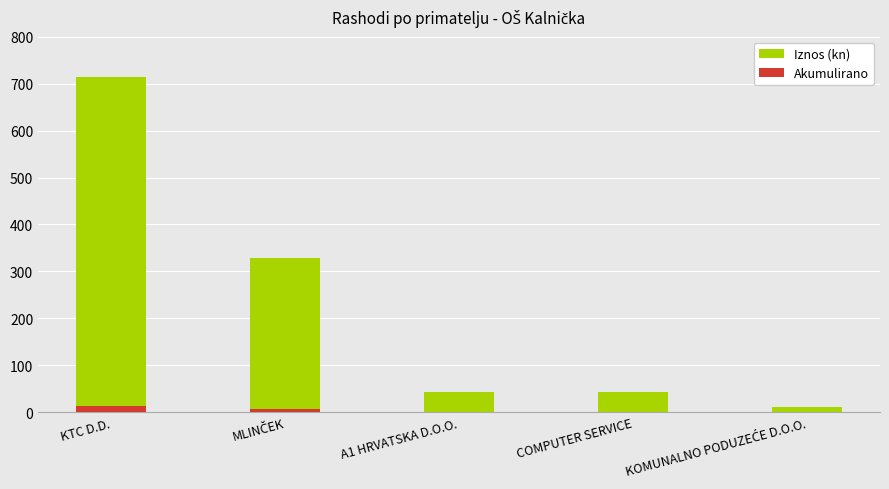

Which category has the highest value across all series?

KTC D.D.